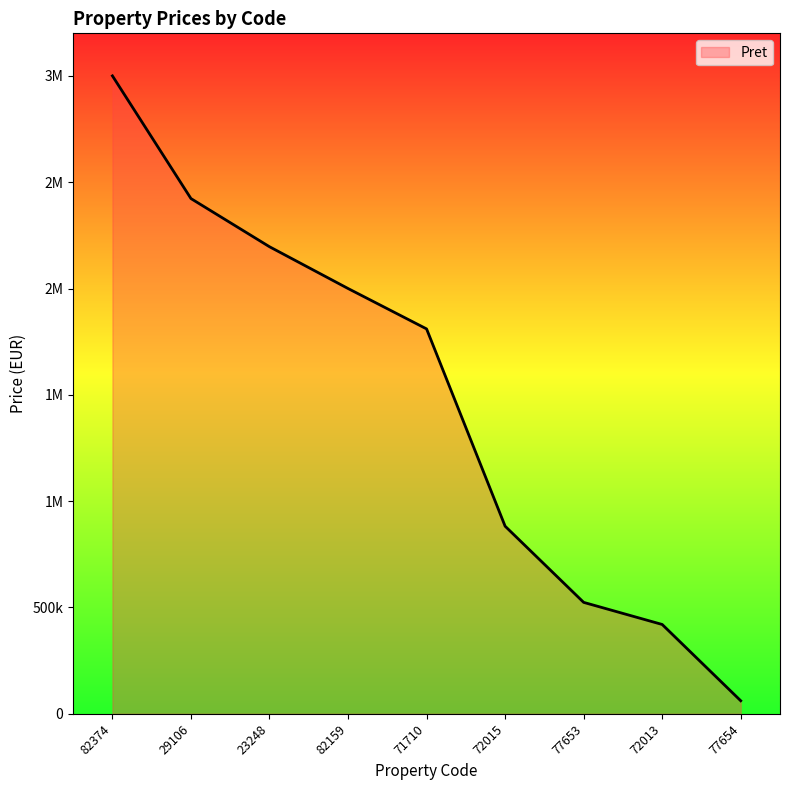

Rank the categories by value from highest to lowest.

82374, 29106, 23248, 82159, 71710, 72015, 77653, 72013, 77654